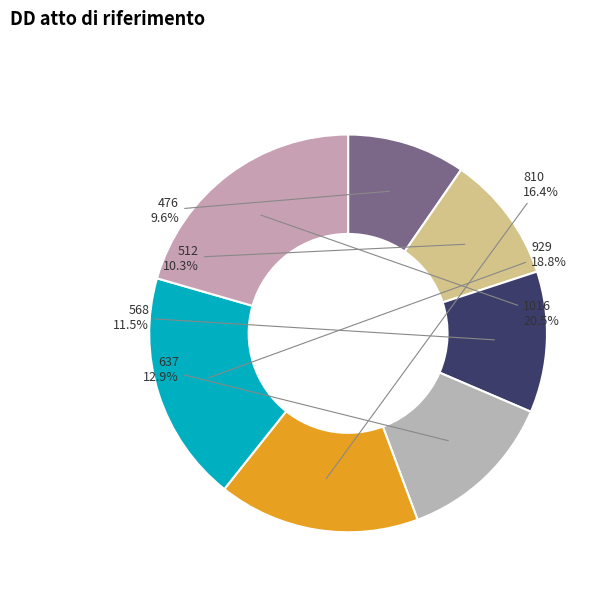

How many slices are in this pie chart?

7